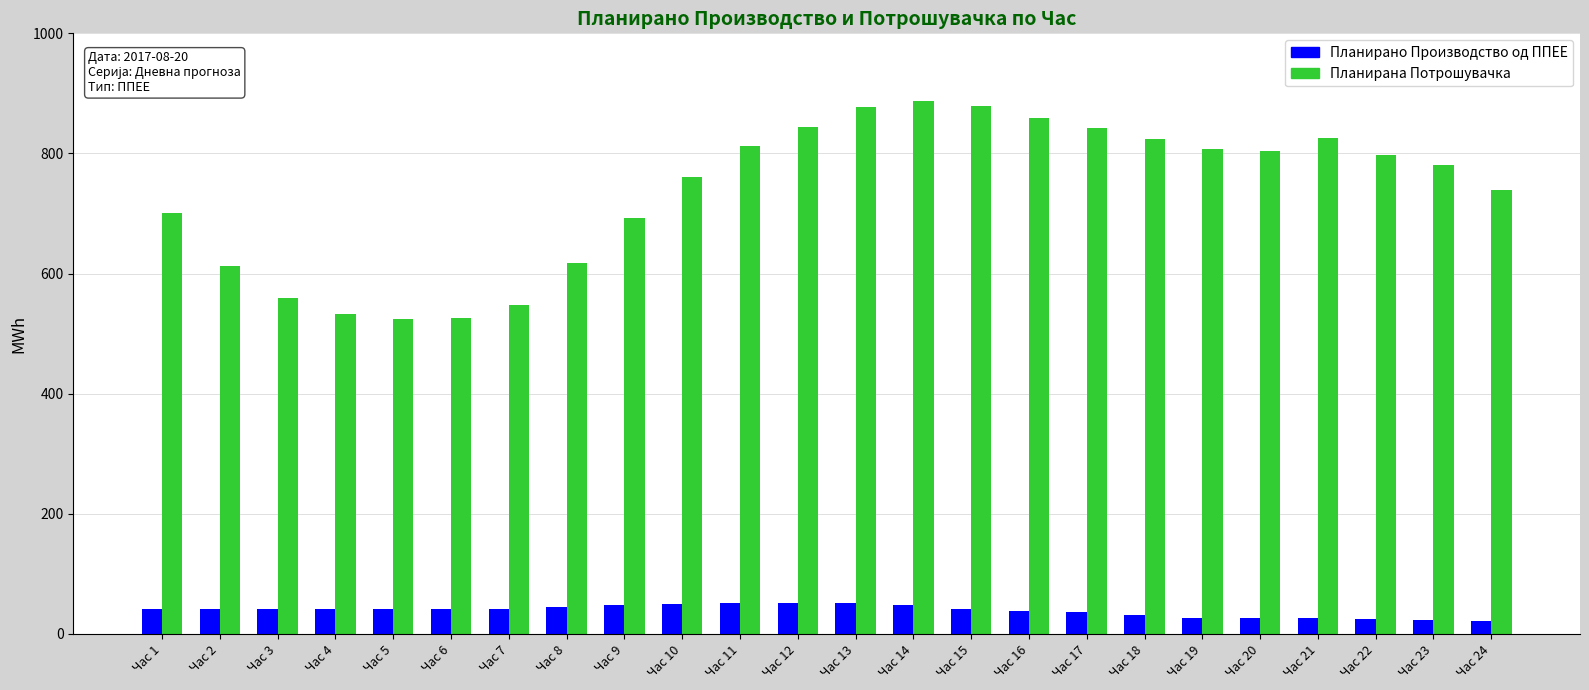

Is the value of Планирана Потрошувачка at Час 21 greater than the value of Планирано Производство од ППЕЕ at Час 9?

Yes